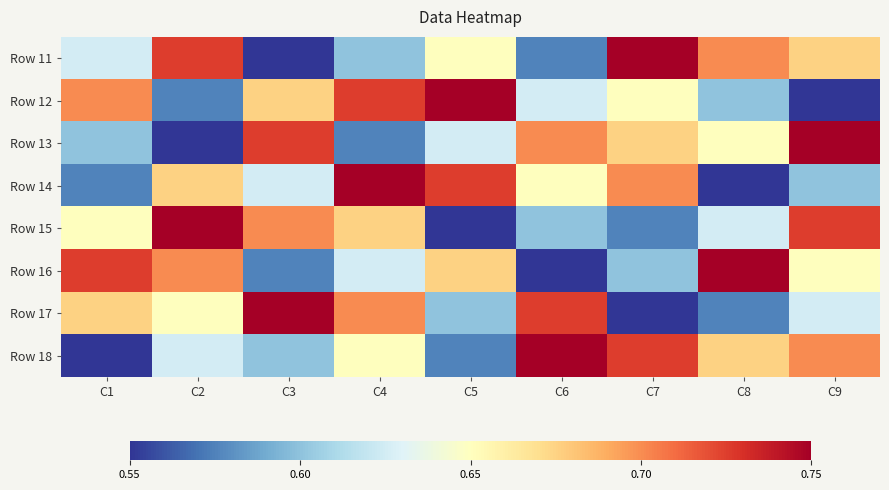

What is the spread (max minus min) of values at C9?

8